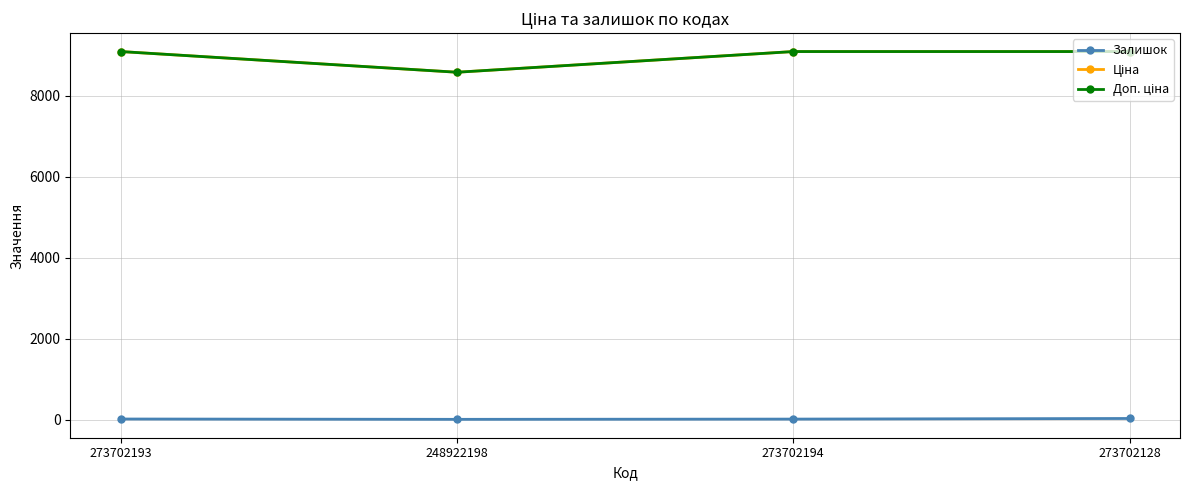

How many lines are shown in the chart?

3